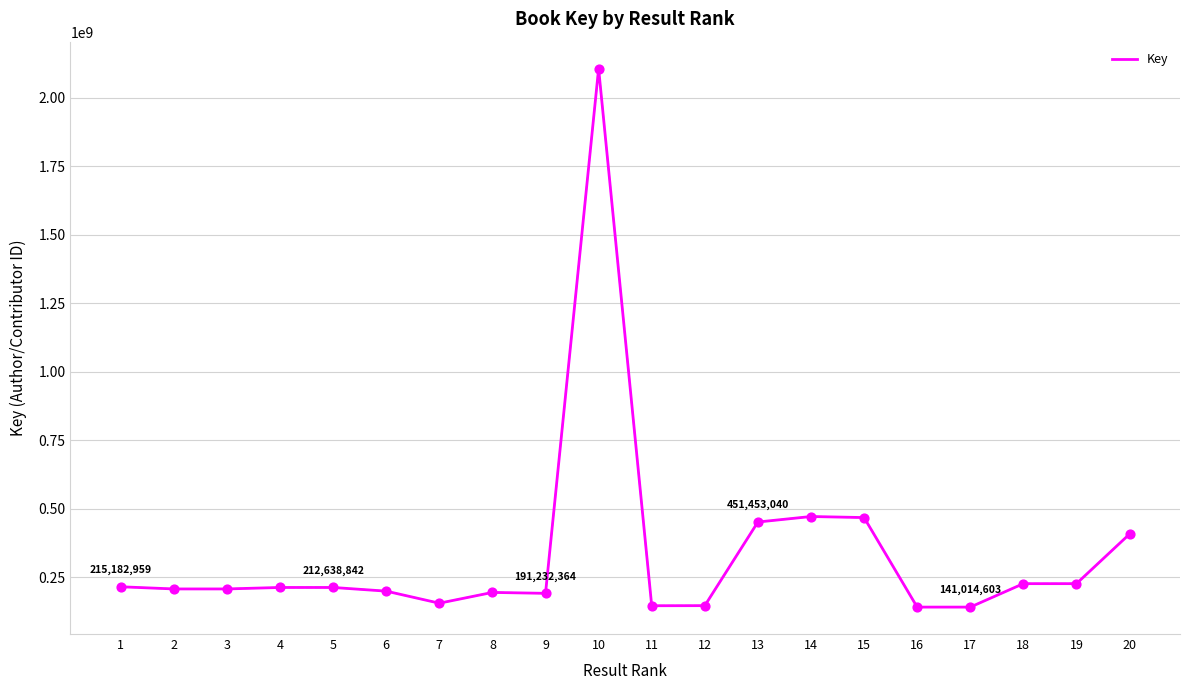

What is the change in value from 1 to 10?

+1890572069